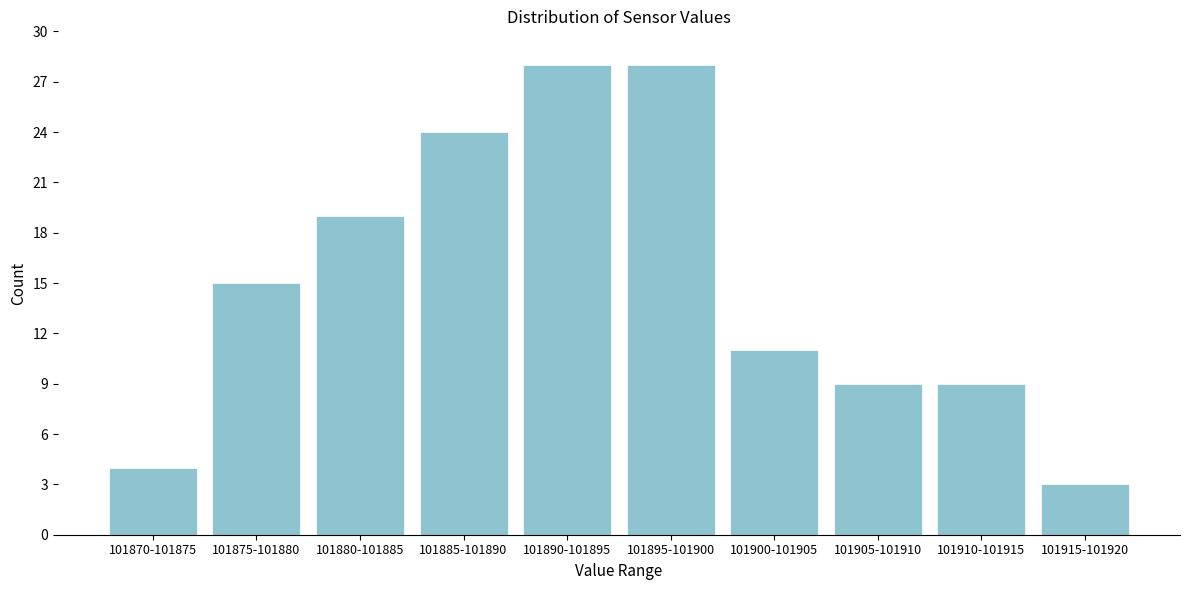

Reading left to right, transcribe all the data shown in this chart.

101870-101875=4	101875-101880=15	101880-101885=19	101885-101890=24	101890-101895=28	101895-101900=28	101900-101905=11	101905-101910=9	101910-101915=9	101915-101920=3